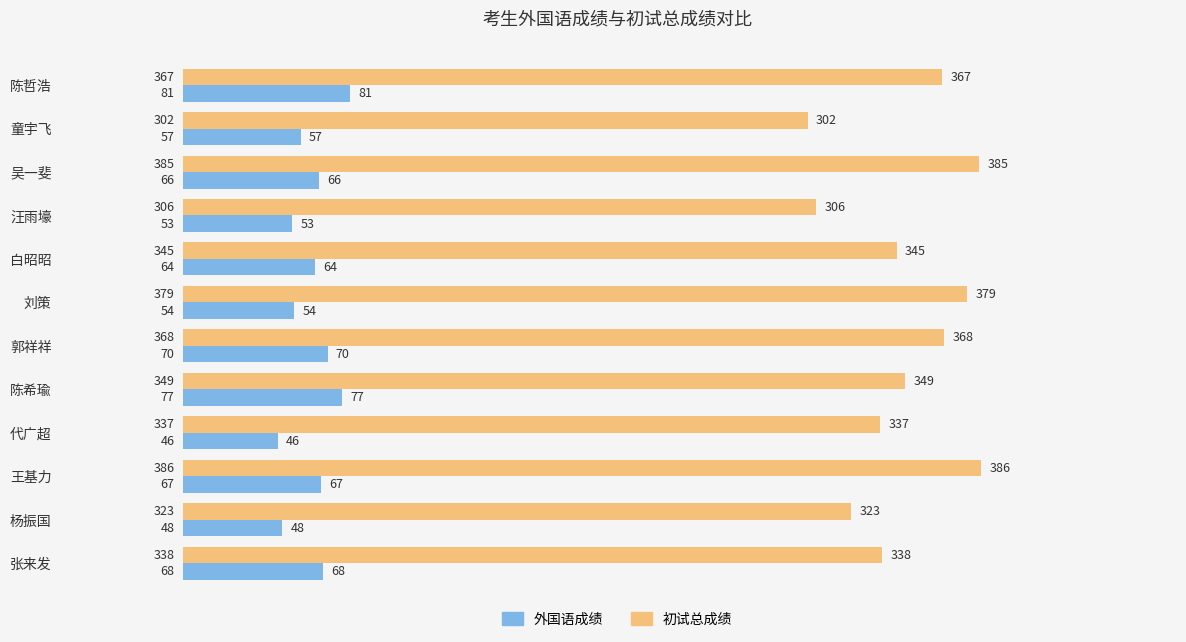

Which series has the widest spread of values?

初试总成绩